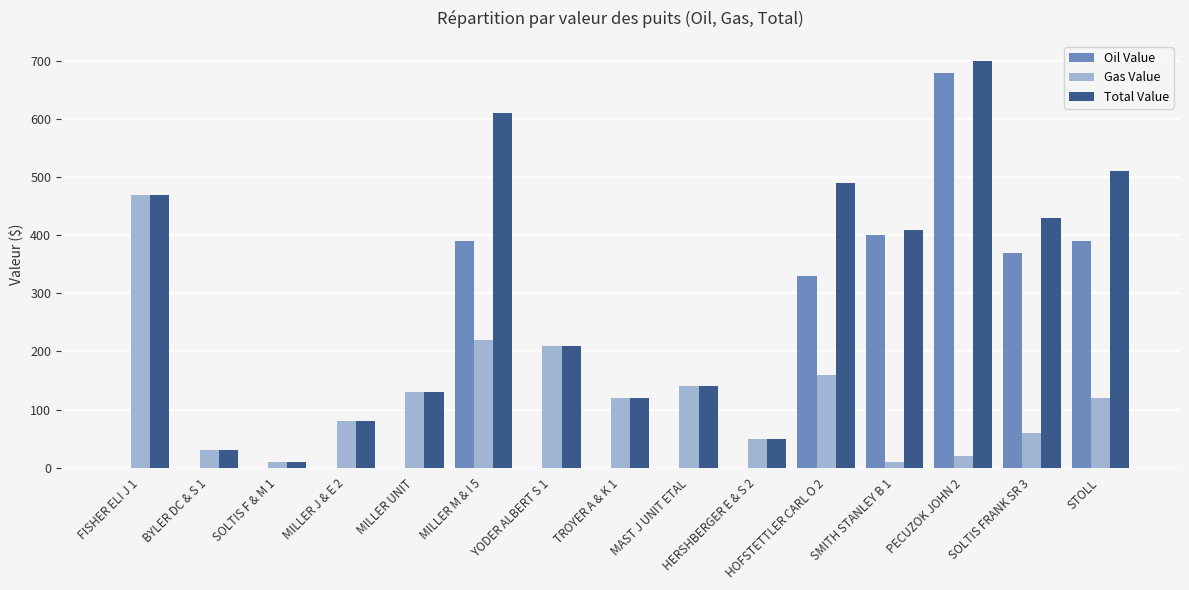

What is the total value across all series at MAST J UNIT ETAL?

280